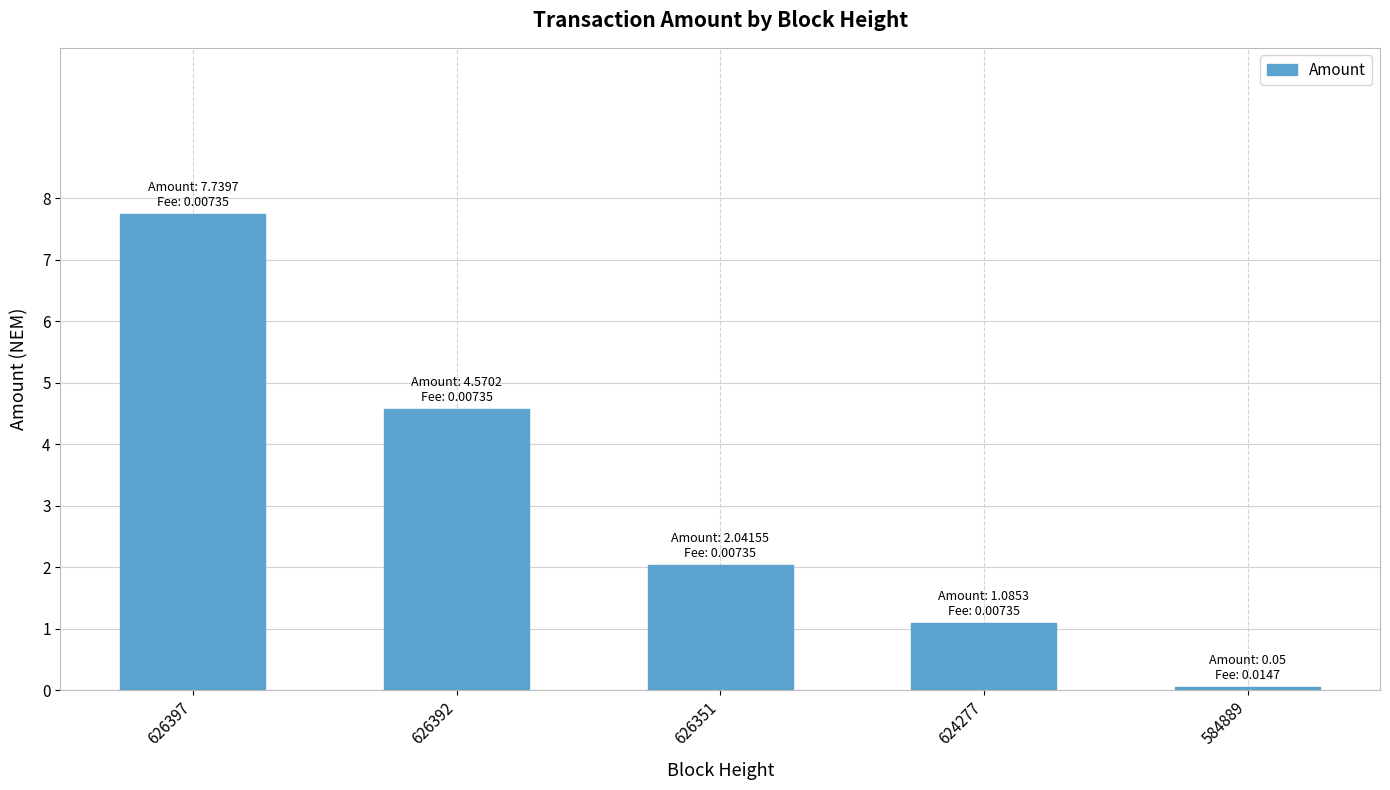

How many values exceed 2?

3